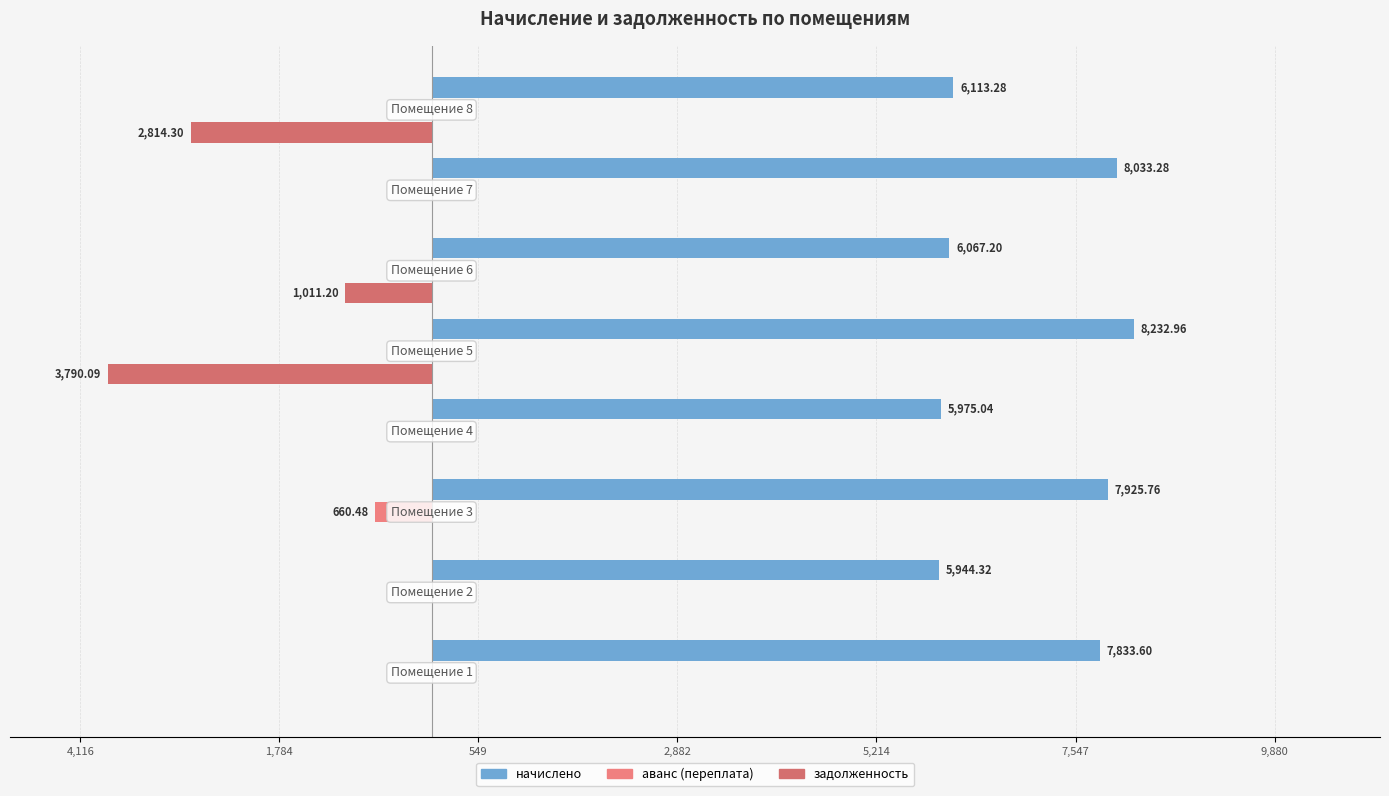

What is the difference between the second highest and second lowest values in the начислено series?

2058.2